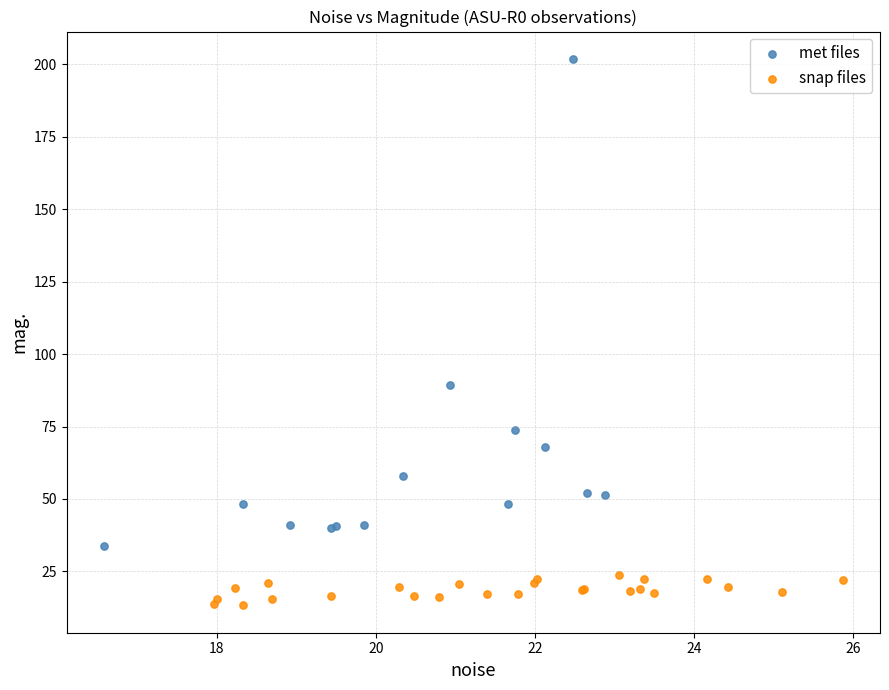

Which series reaches the maximum Y coordinate?

met files